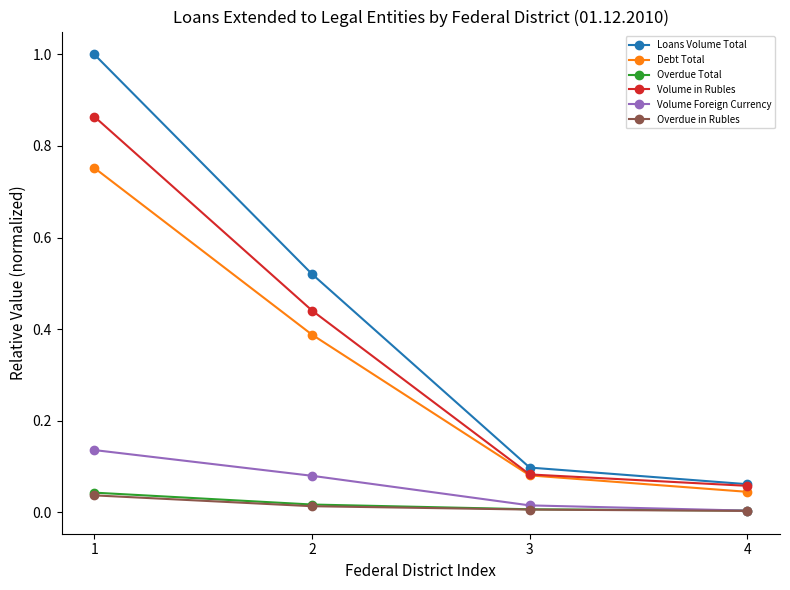

True or false: Debt Total and Volume Foreign Currency intersect in this chart.

False